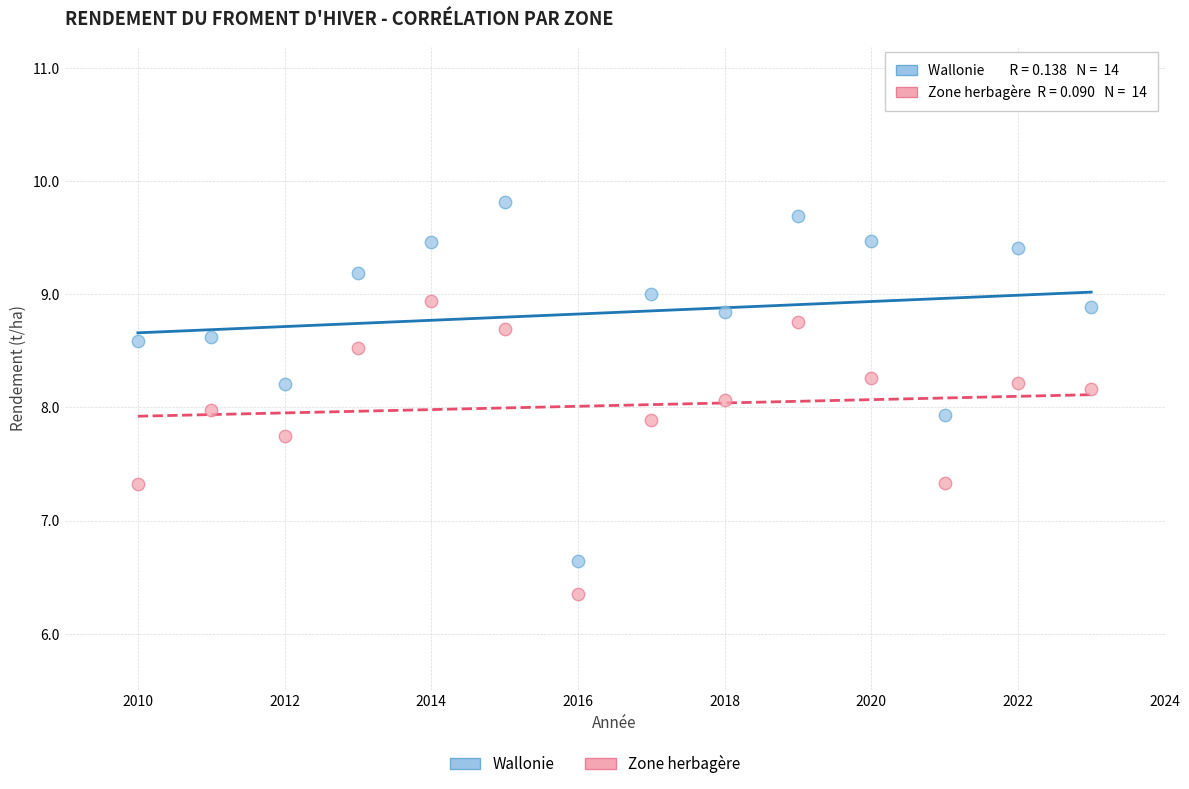

What is the X range (max minus min) for the scatter plot?

13.0